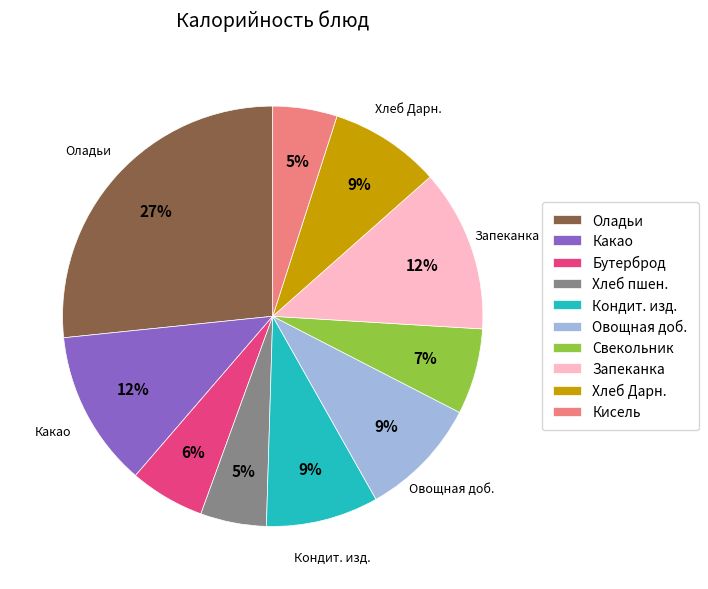

To the nearest percent, what is the difference between the largest and smallest slice percentages?

22%